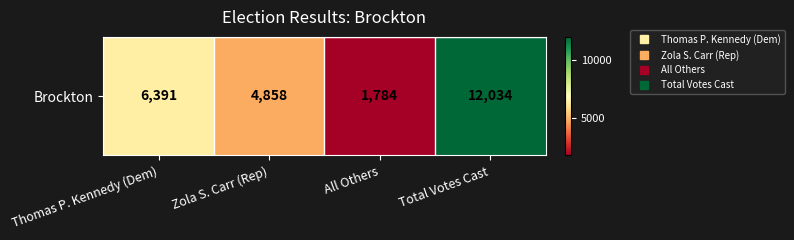

What is the difference between the maximum and minimum values?

10250